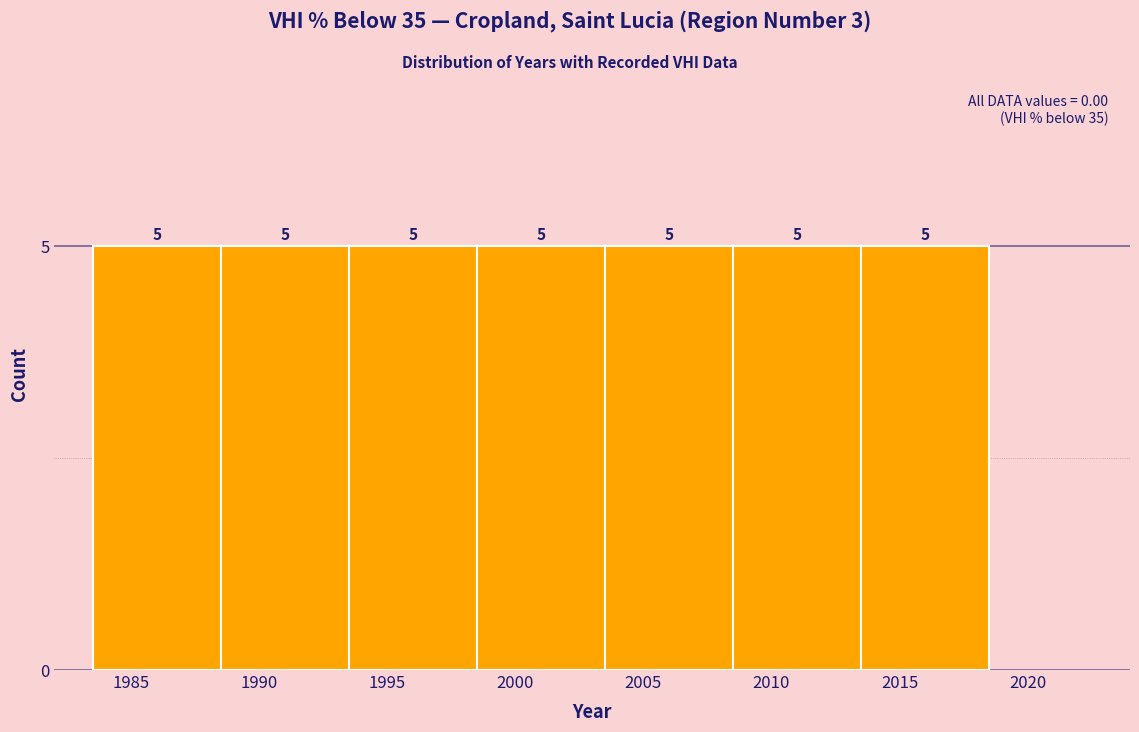

Reading left to right, transcribe this chart: for each bar, give the range it covers on the x-axis and its height.

1983.5 to 1988.5: 5
1988.5 to 1993.5: 5
1993.5 to 1998.5: 5
1998.5 to 2003.5: 5
2003.5 to 2008.5: 5
2008.5 to 2013.5: 5
2013.5 to 2018.5: 5